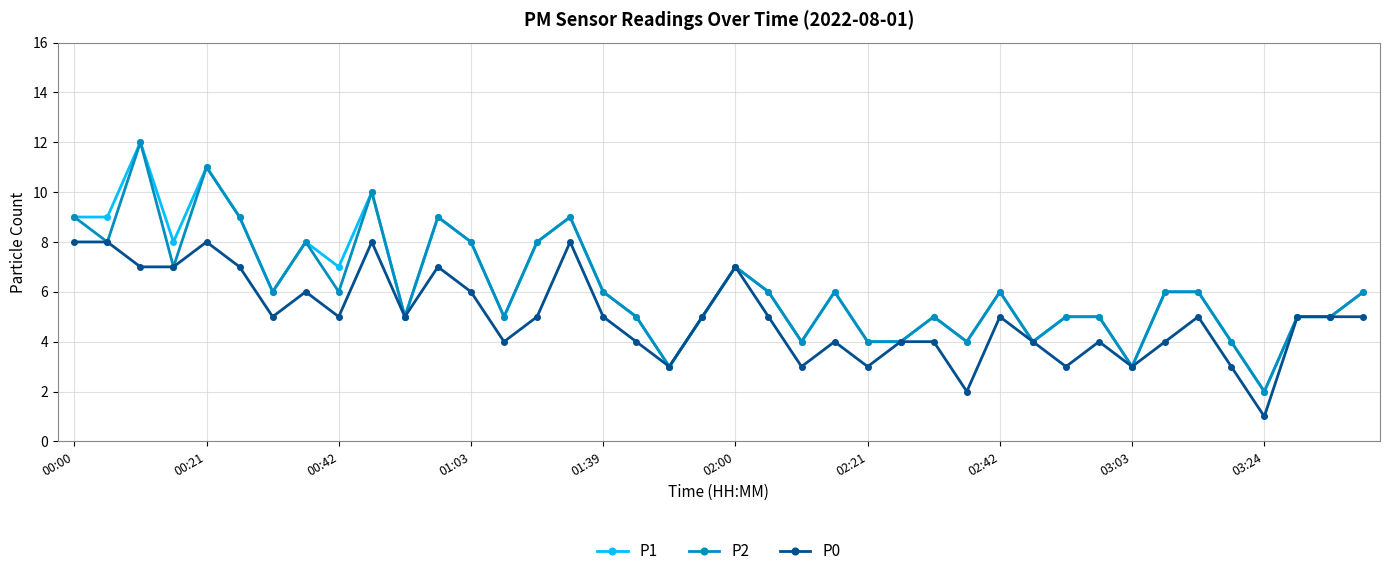

True or false: P1 has more than 2 points higher than both neighbors.

True